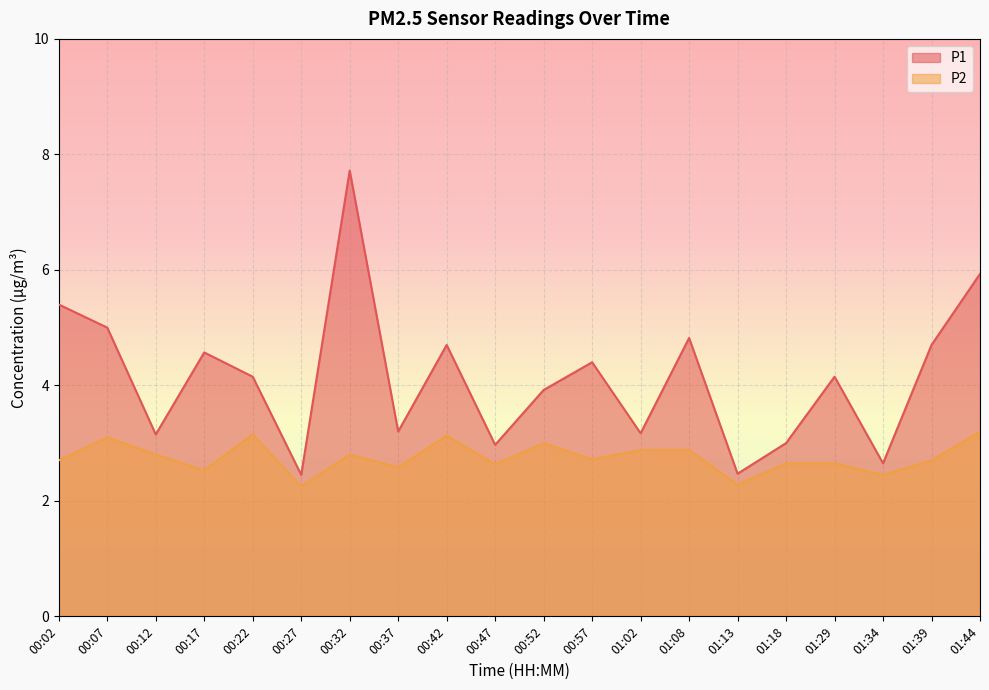

True or false: P1 and P2 cross at least once.

False